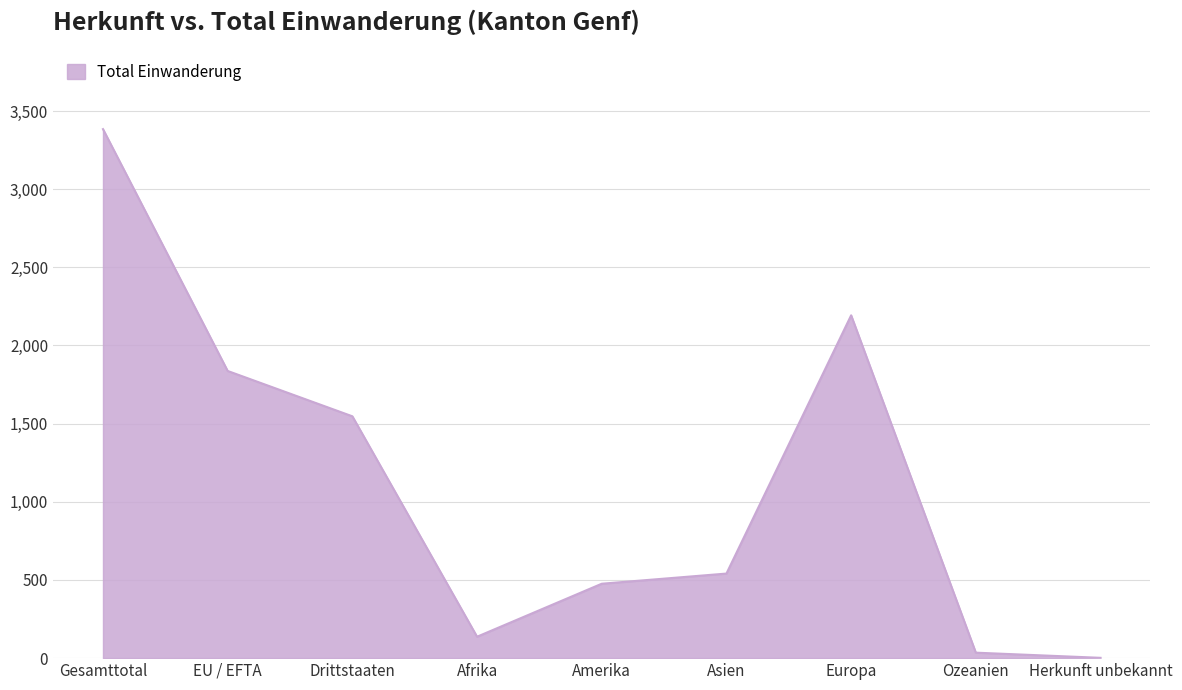

List the labels in order of value, largest first.

Gesamttotal, Europa, EU / EFTA, Drittstaaten, Asien, Amerika, Afrika, Ozeanien, Herkunft unbekannt